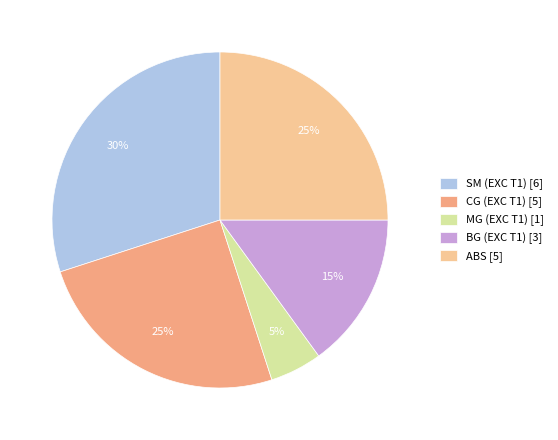

To the nearest percent, what is the average slice percentage?

20%